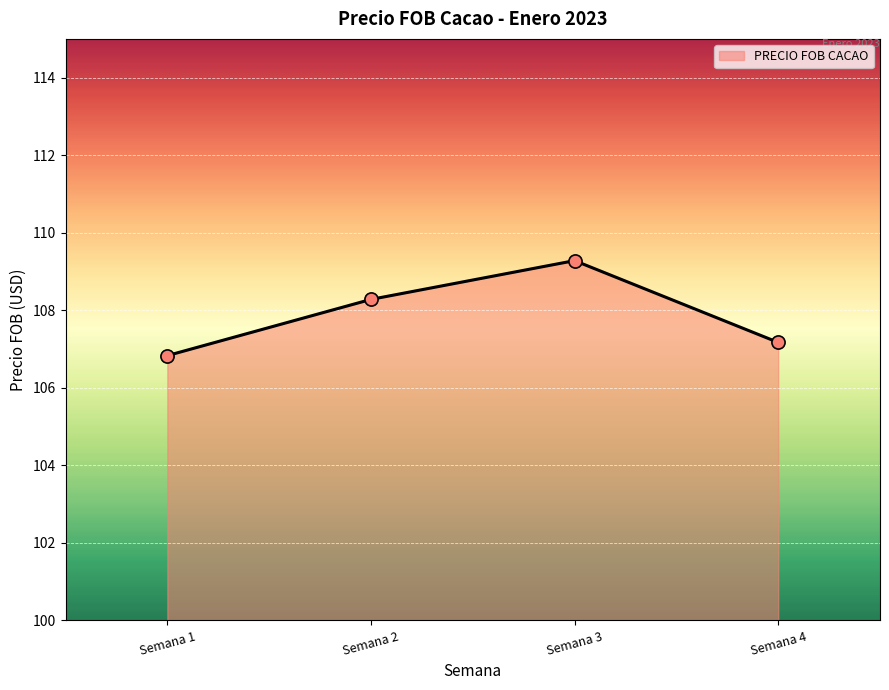

What is the change in value from Semana 3 to Semana 4?

-2.1